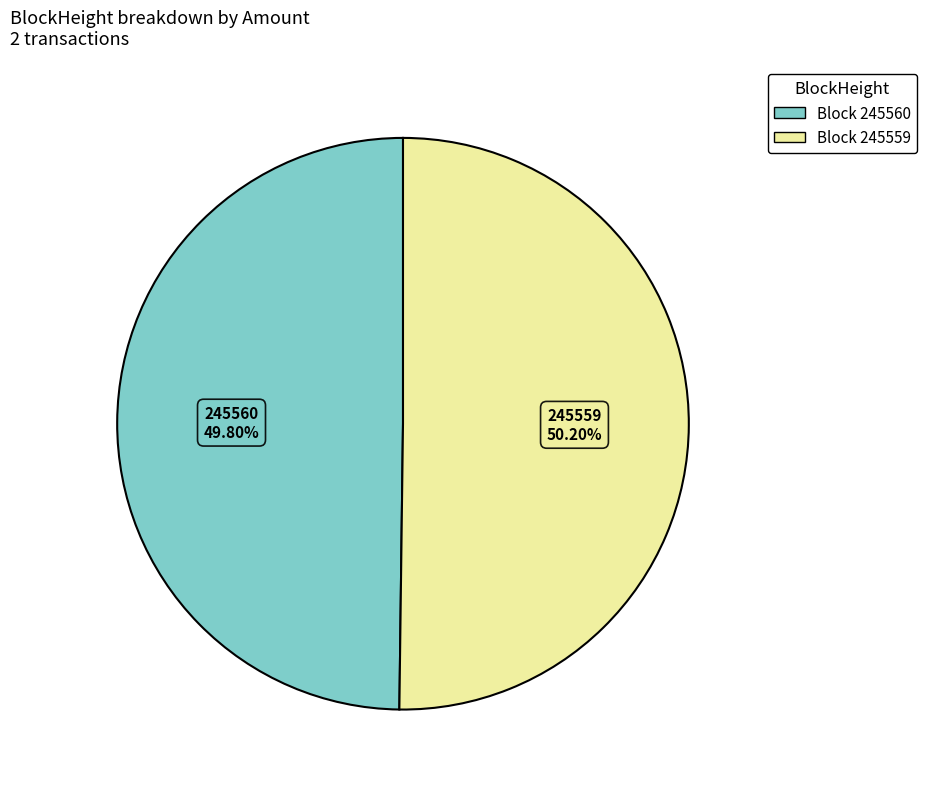

Does any single category account for the majority?

Yes